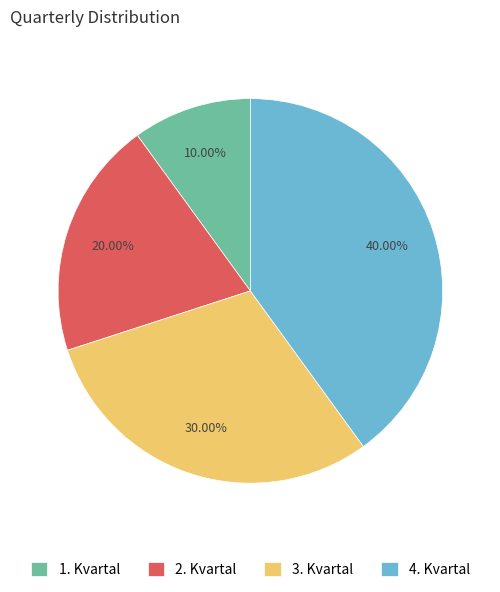

The 4. Kvartal slice represents 40% of the pie. True or false?

True